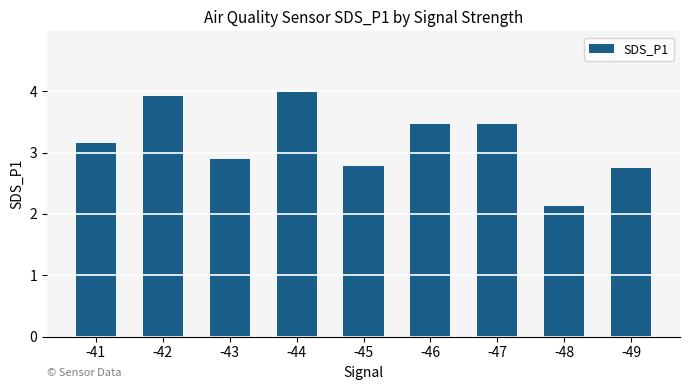

The chart shows a value of 3.5 at -46. True or false?

True